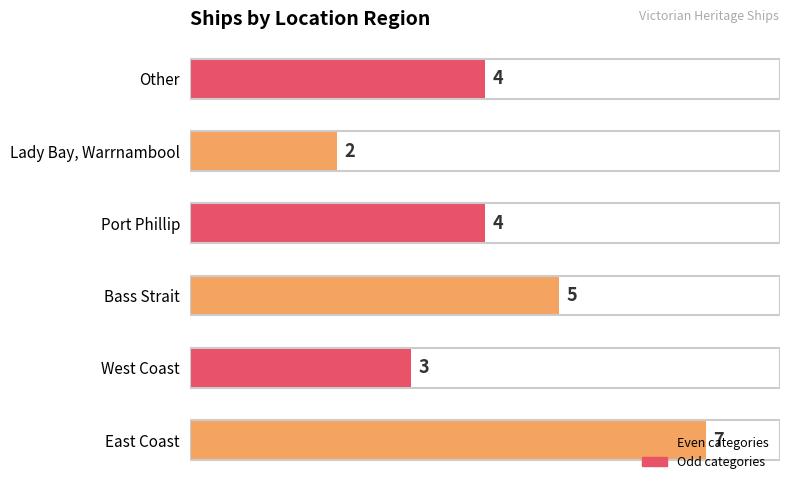

Is it true that the value at Other is 4?

True